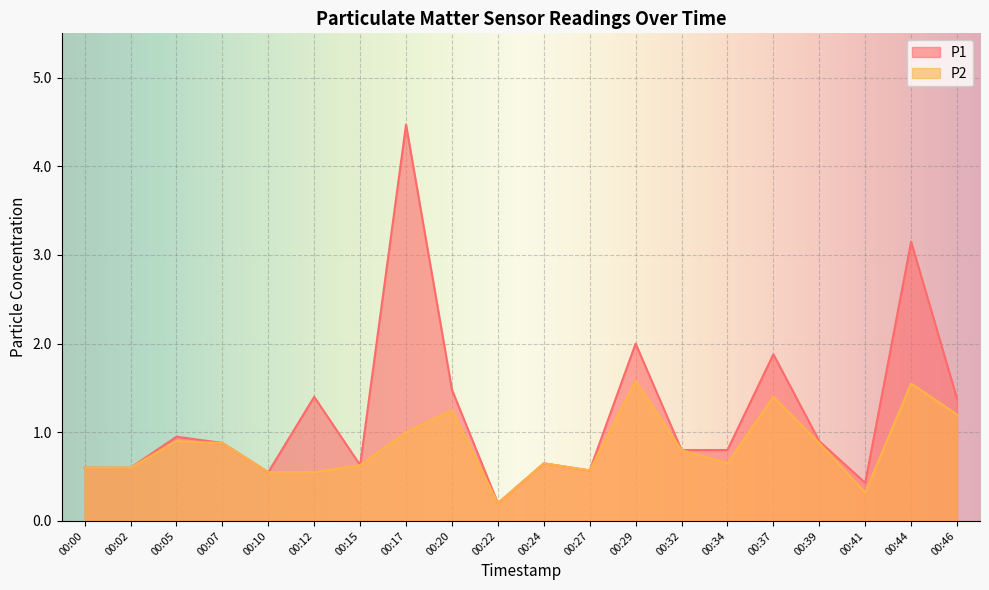

The value of P1 at 00:34 is 0.8. True or false?

True